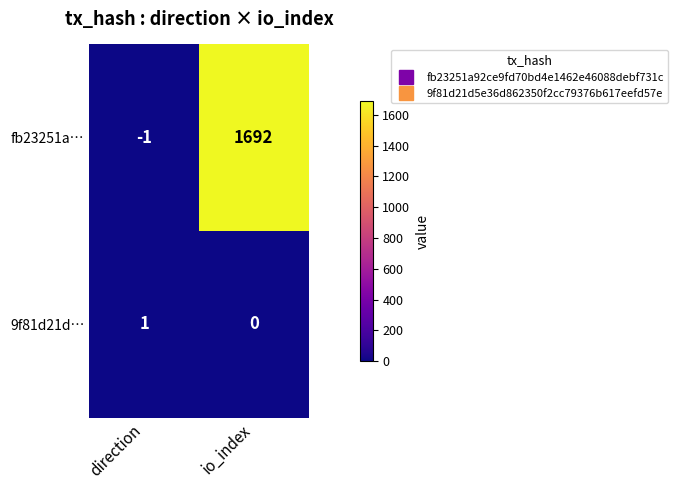

What is the smallest value displayed?

-1